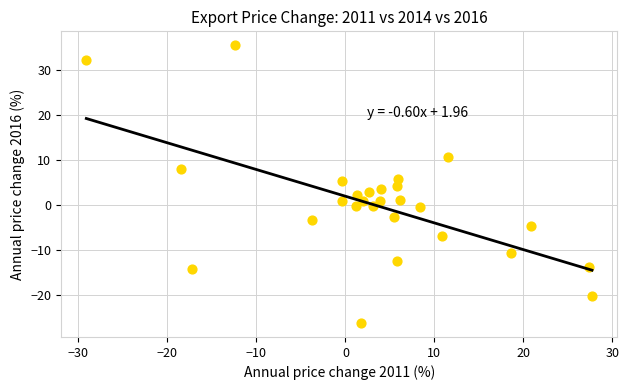

What is the range of Y values (max minus min)?

61.9